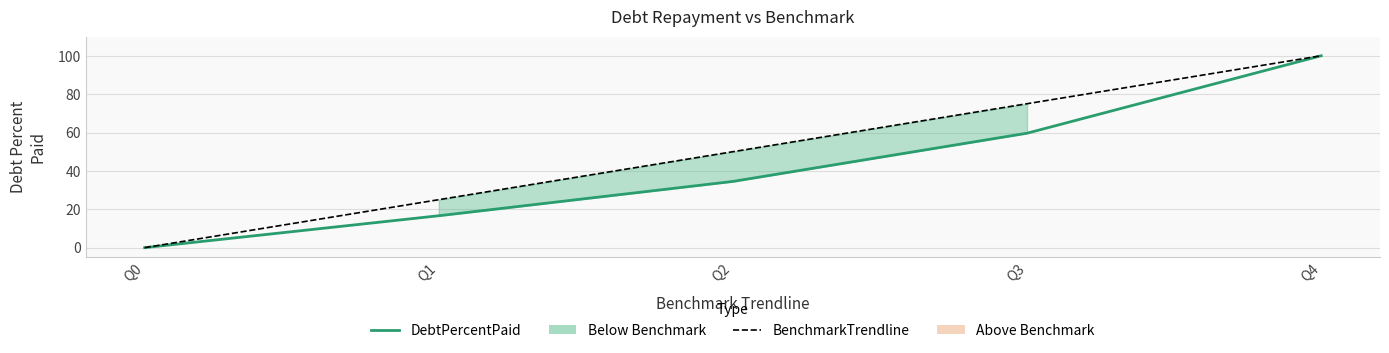

What is the value of the DebtPercentPaid point at the 3rd from the left?

34.5